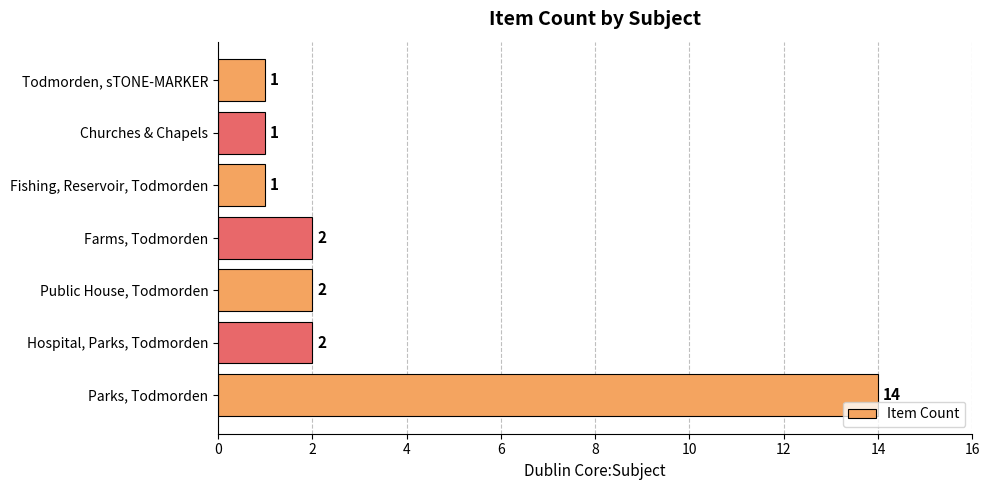

Does the chart contain any negative values?

No